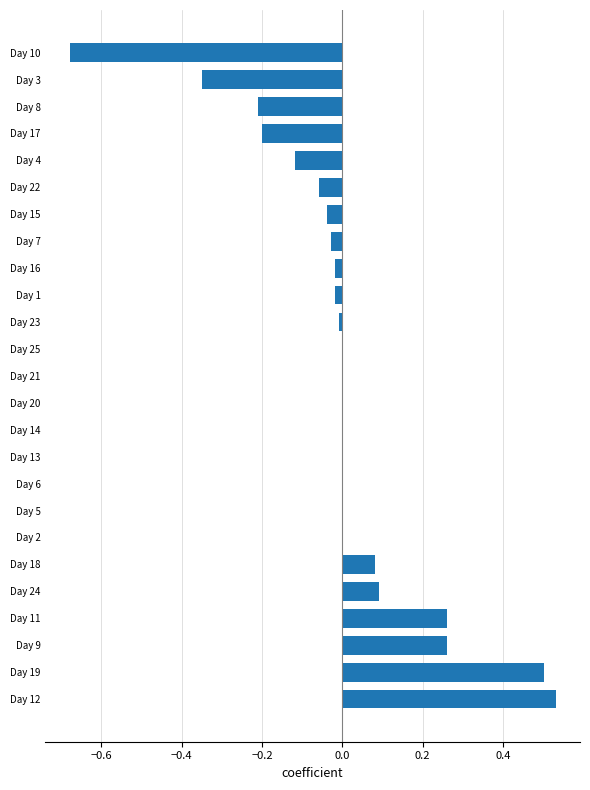

Which has a higher value, Day 7 or Day 20?

Day 20